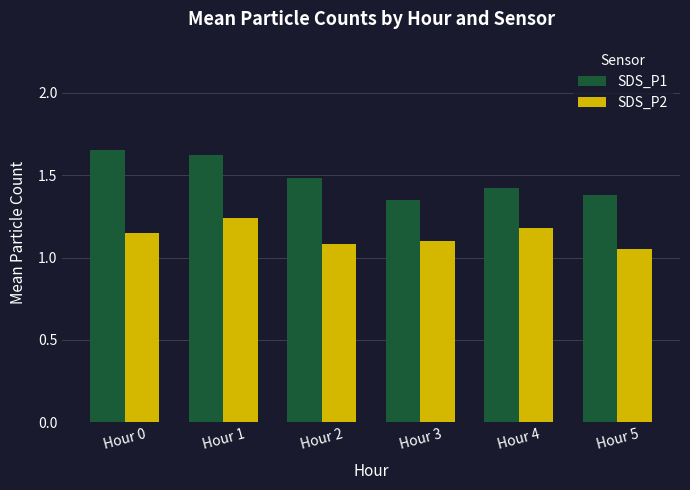

What is the sum of all SDS_P1 values?

8.9